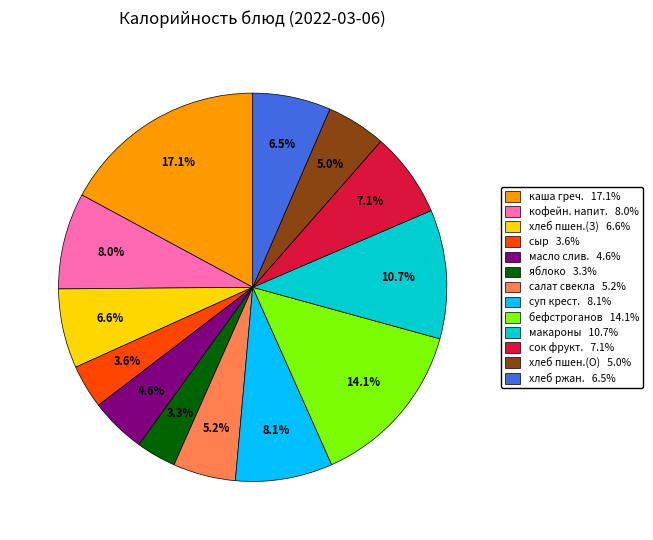

To the nearest percent, what is the difference between the largest and smallest slice percentages?

14%